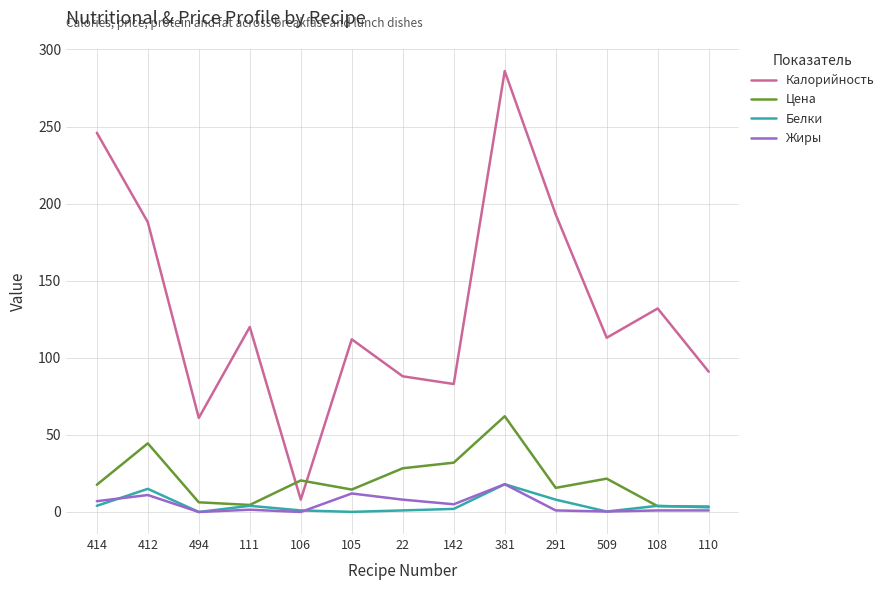

Which series has the widest spread of values?

Калорийность